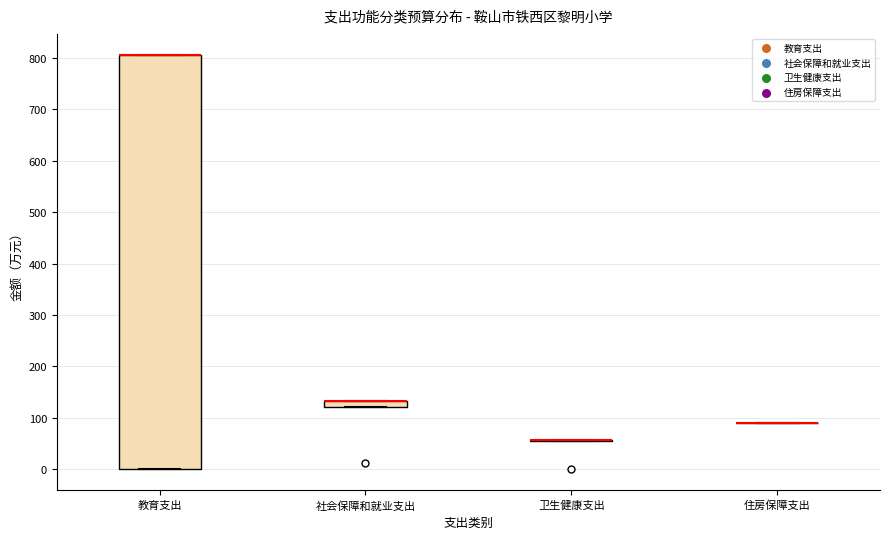

Which box is the tallest, from its lower edge to its upper edge?

教育支出